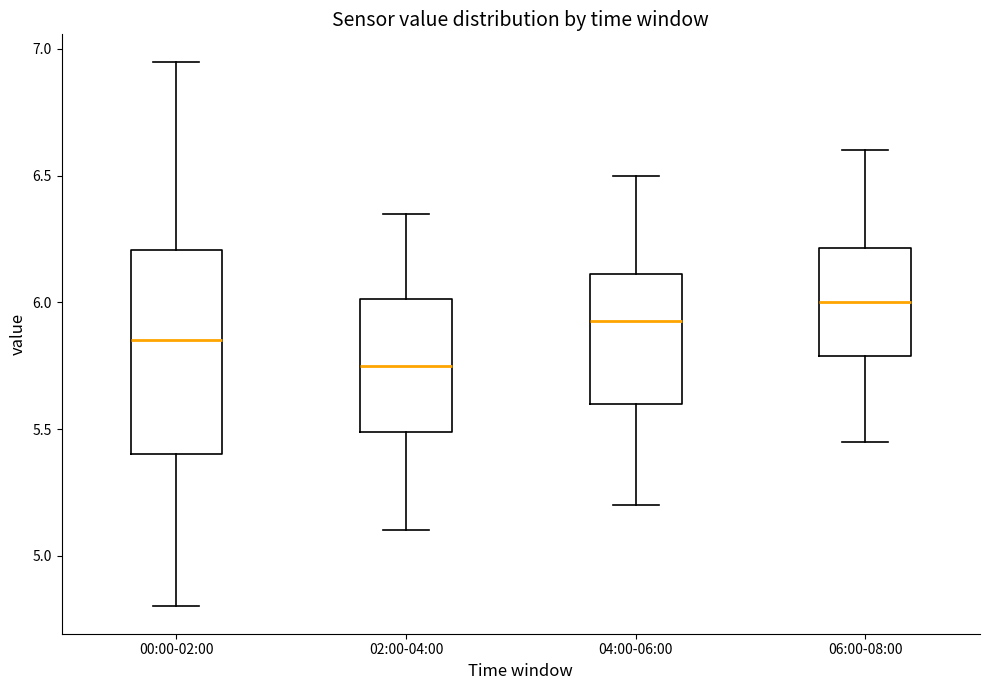

Which box's median line is the highest?

06:00-08:00